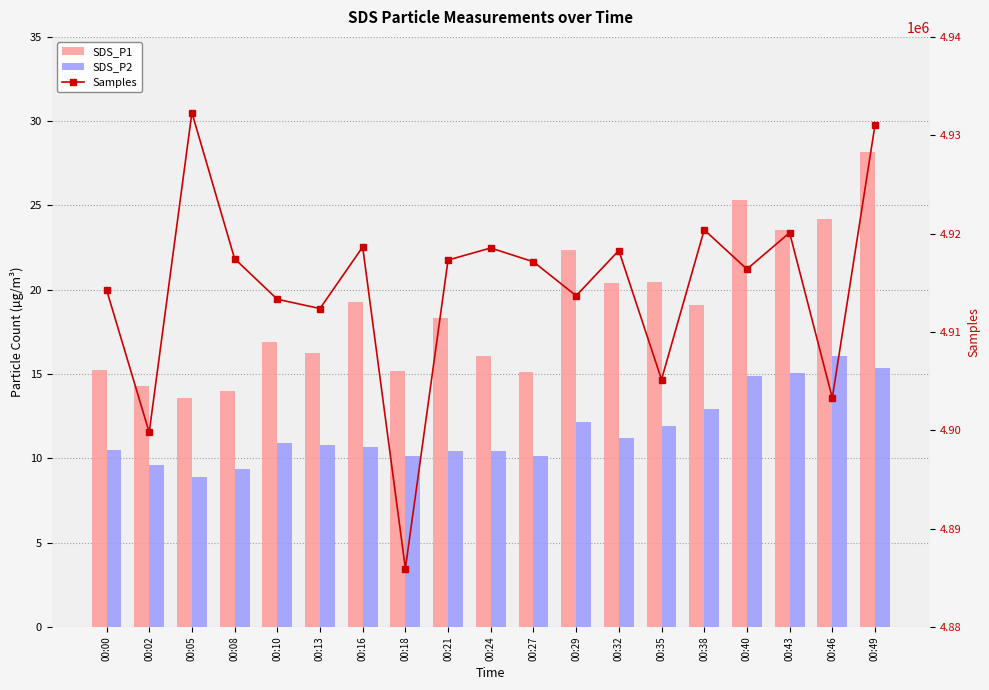

Which series has the widest spread of values?

Samples